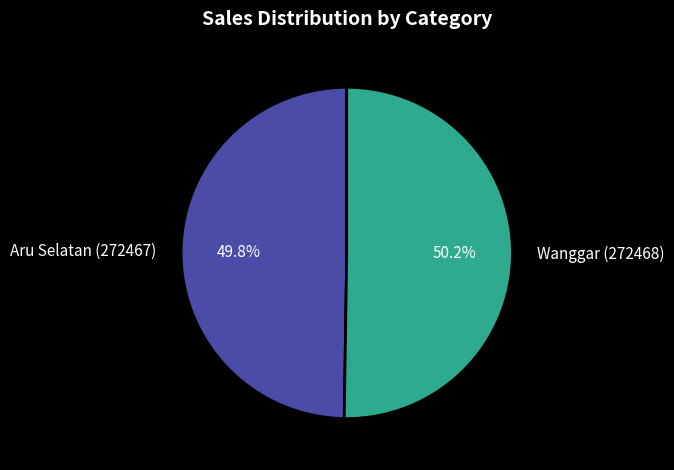

Approximately how many times larger is the value at Aru Selatan (272467) compared to Wanggar (272468)?

1.0